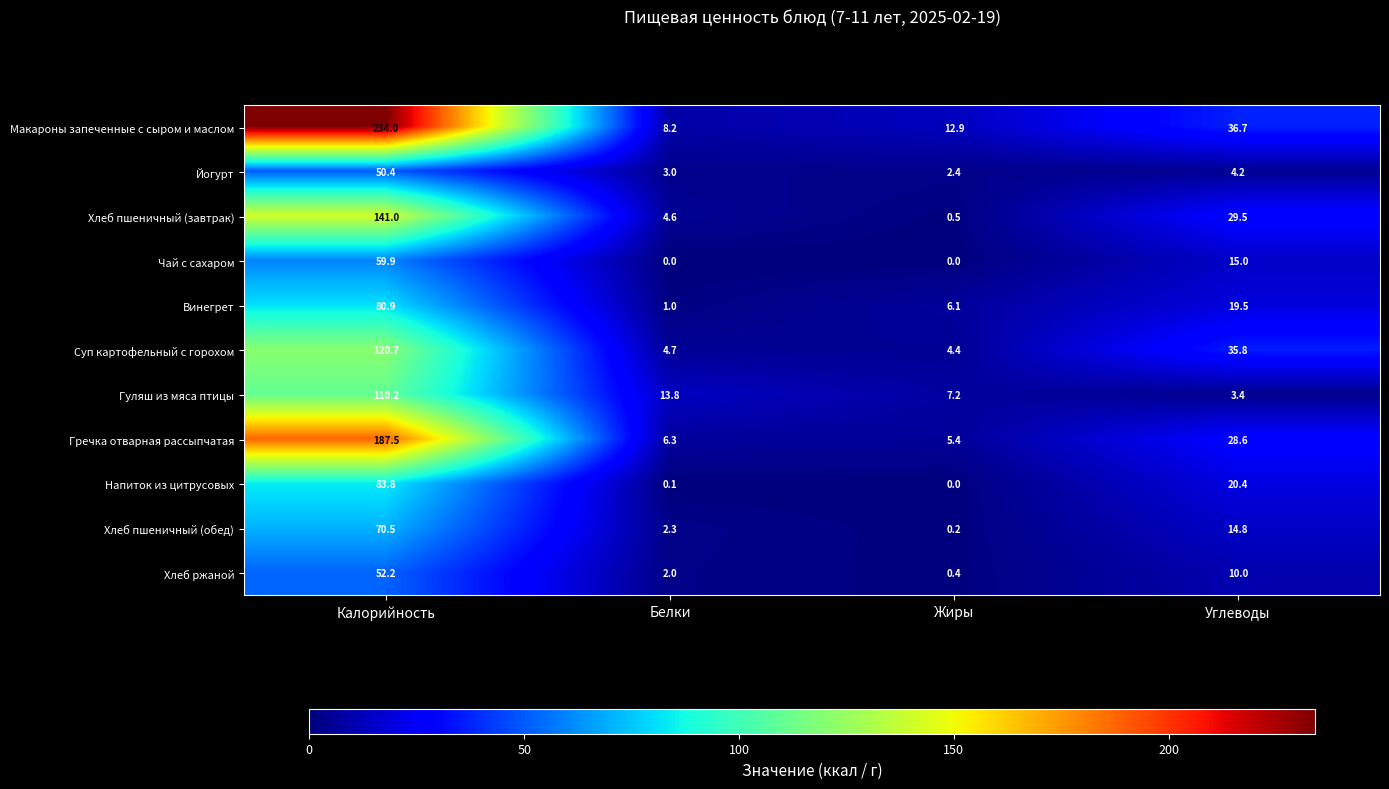

At which label does Хлеб пшеничный (обед) reach its peak?

Калорийность